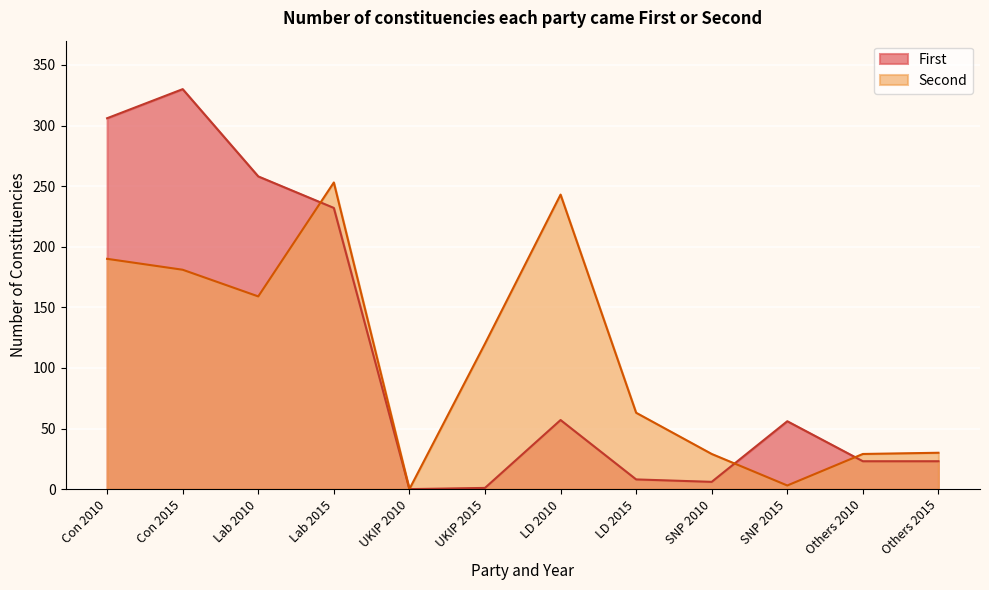

Rank the series by their maximum value, from highest to lowest.

First, Second